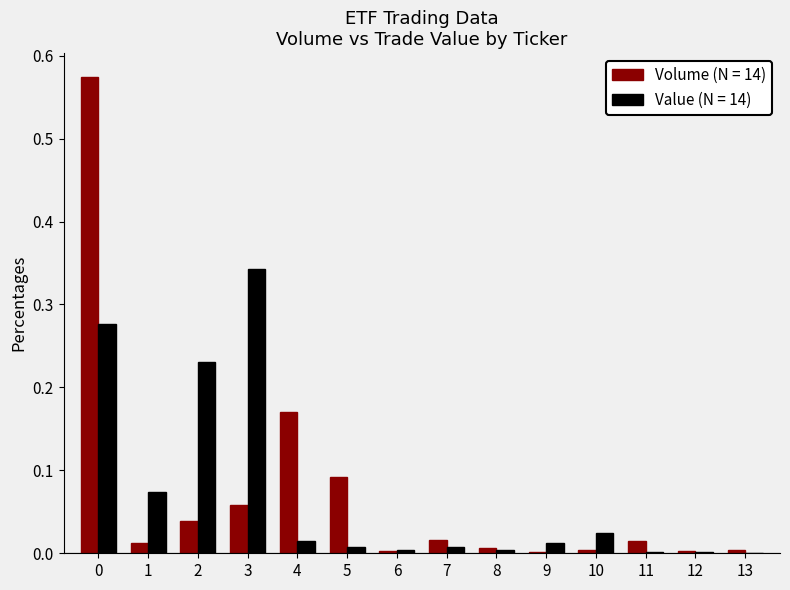

Which category has the highest value in the Value (N = 14) series?

3